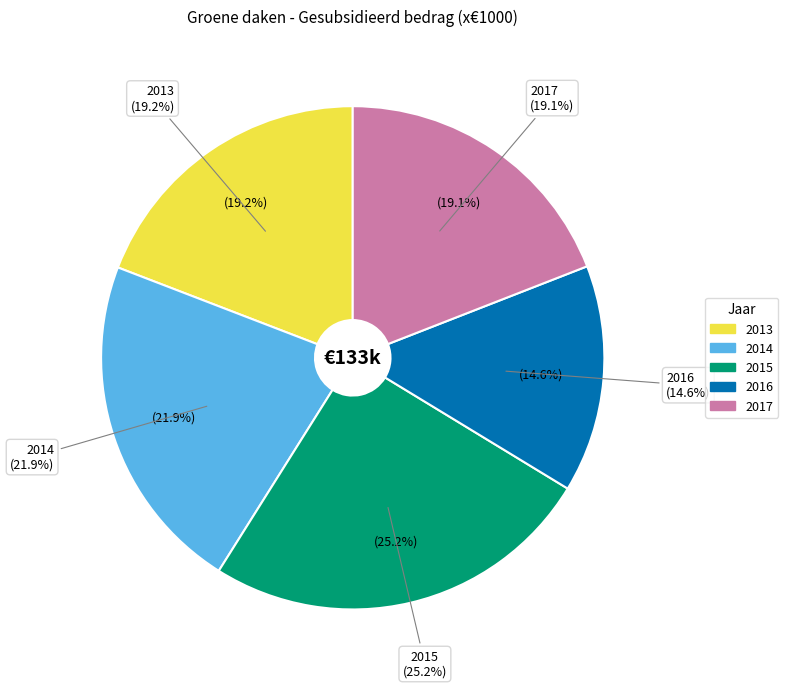

Is 2014 the majority of the pie?

No